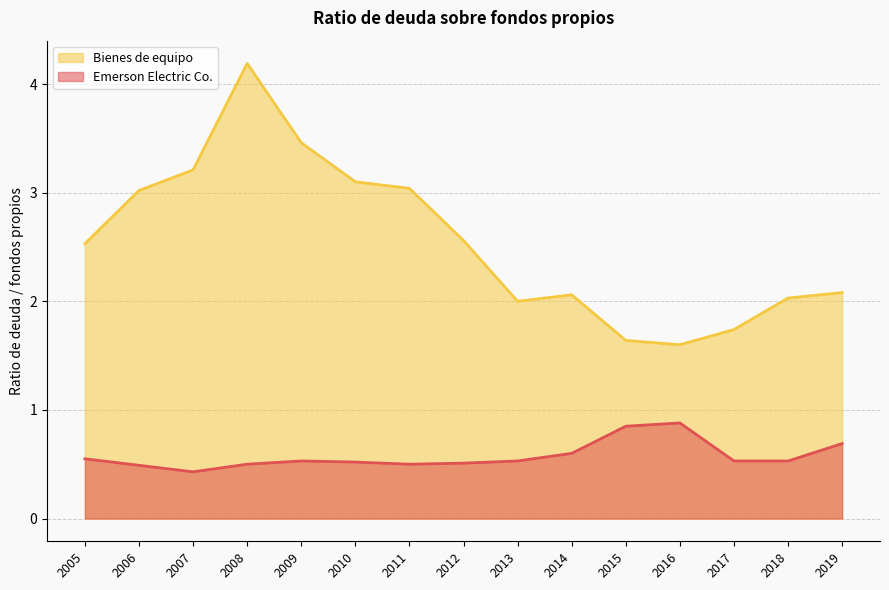

True or false: Bienes de equipo has more than 0 points higher than both neighbors.

True